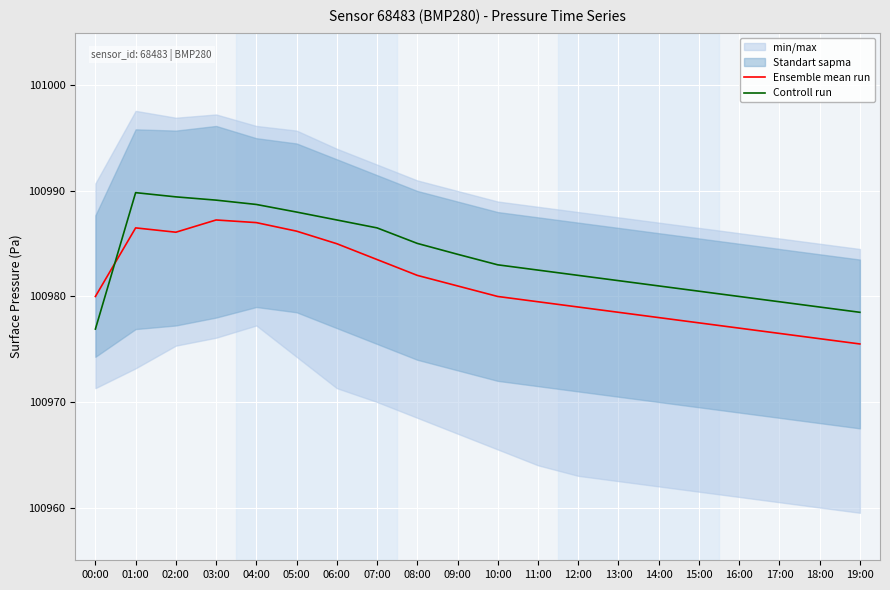

How many data points in Ensemble mean run are less than 100980?

9